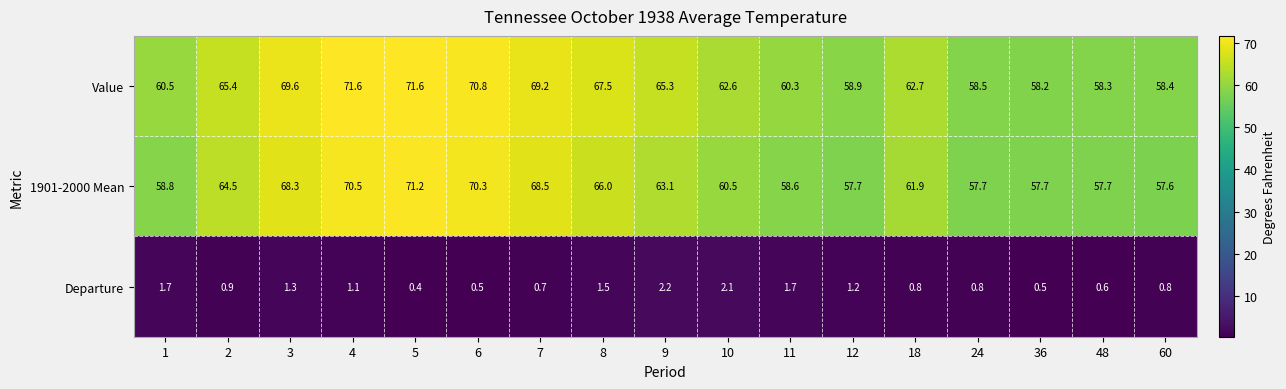

The value of Value at 4 is 39.0. True or false?

False